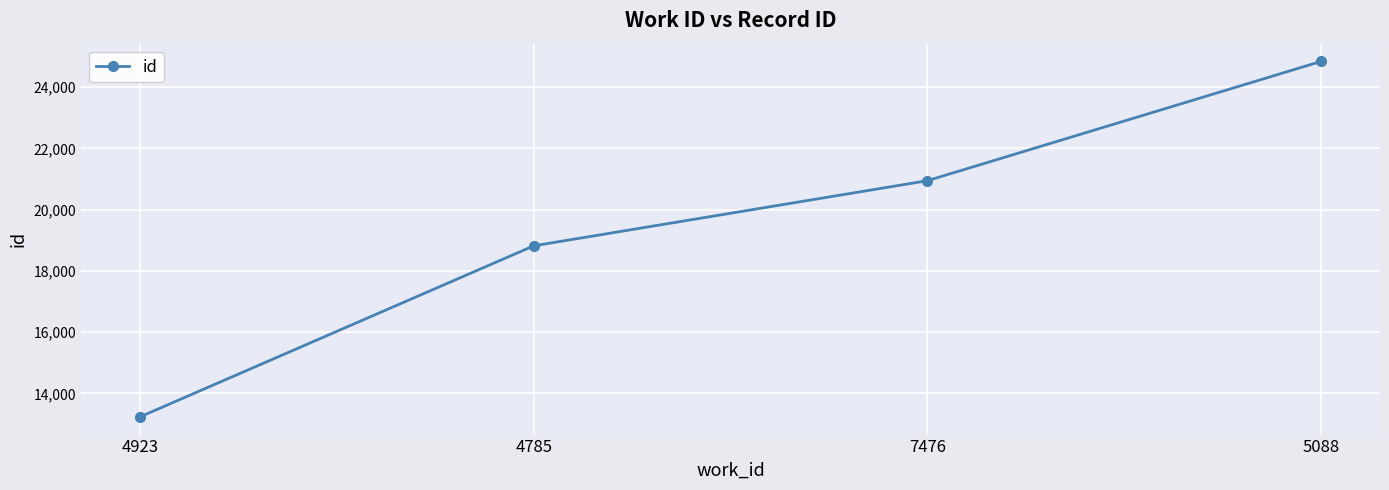

True or false: the data has more than 1 interior local peaks.

False